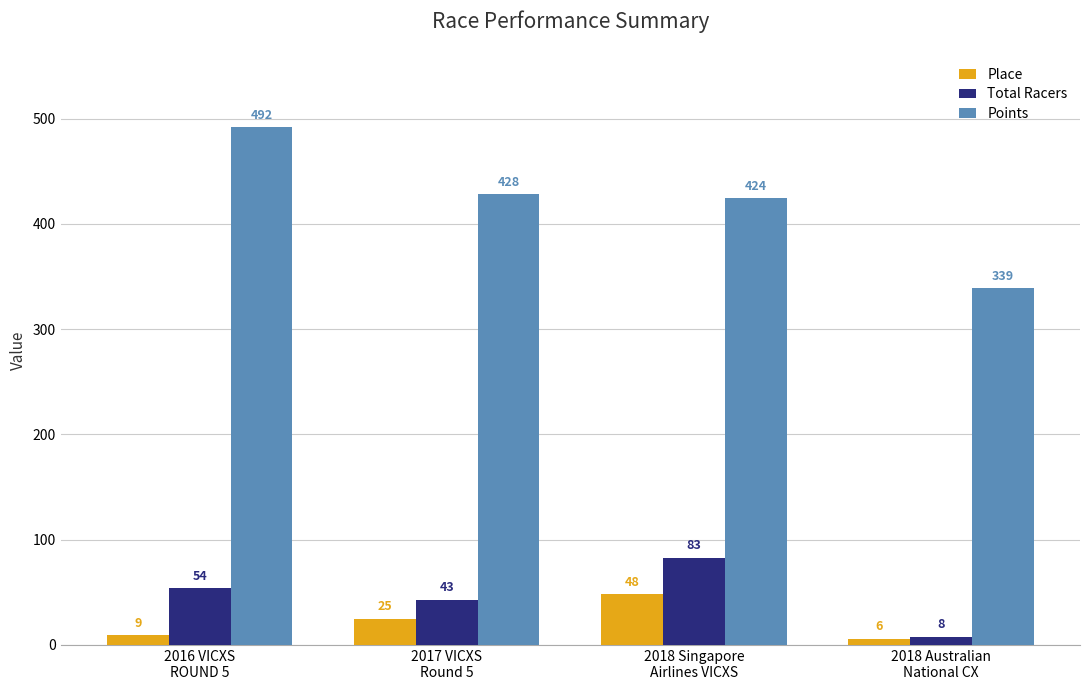

How many groups of bars are there?

4